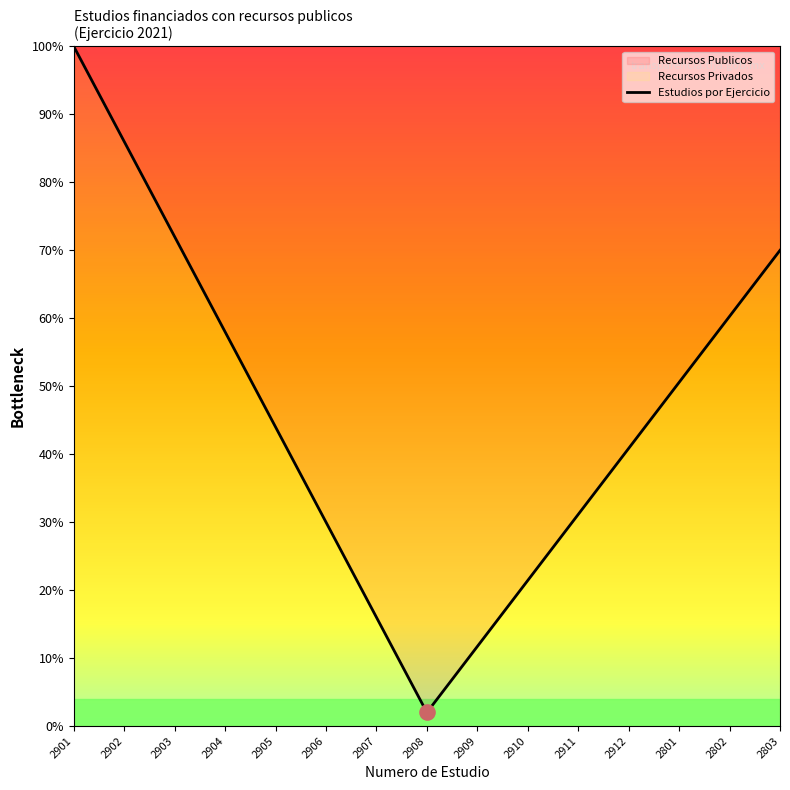

Approximately how many times larger is the value at 2912 compared to 2910?

1.9